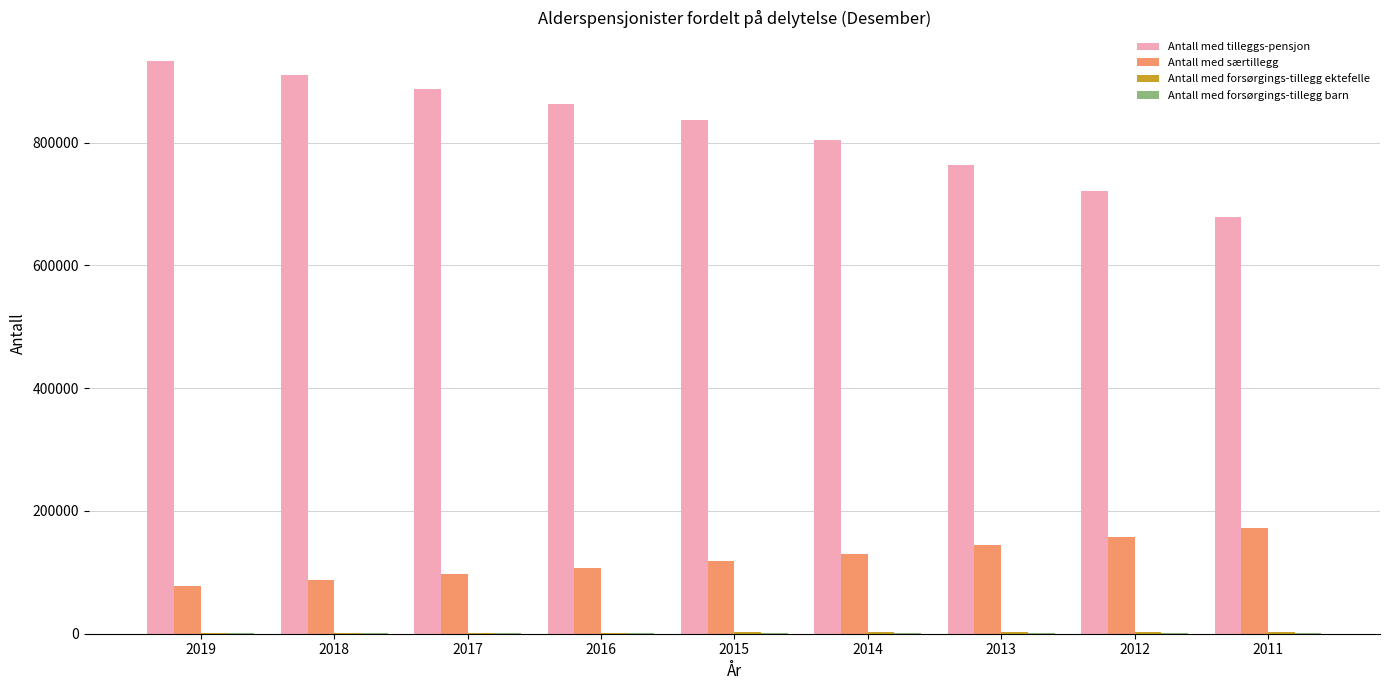

How many groups of bars are there?

9